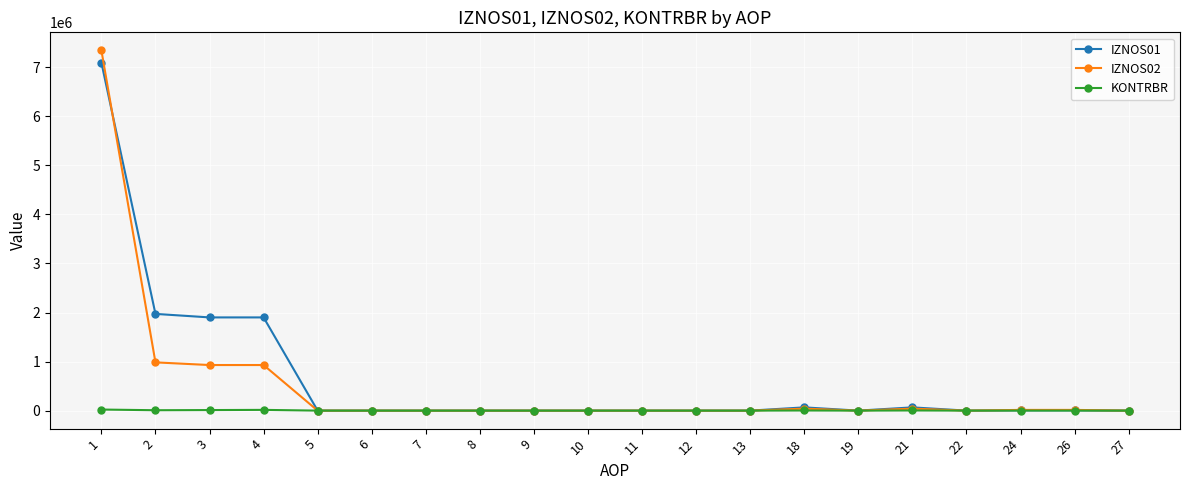

What is the value of the IZNOS02 point at the 4th from the left?

929245.8